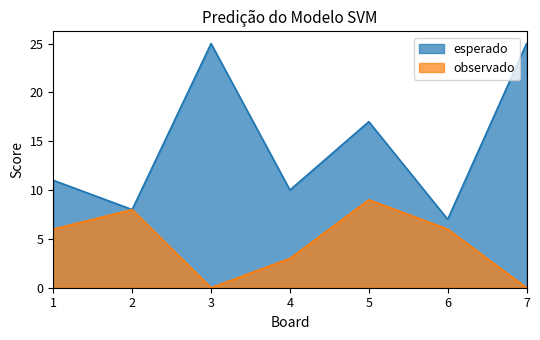

Reading left to right, extract all data points from this chart.

Score 1: 1=11	2=8	3=25	4=10	5=17	6=7	7=25
Score 2: 1=6	2=8	3=0	4=3	5=9	6=6	7=0